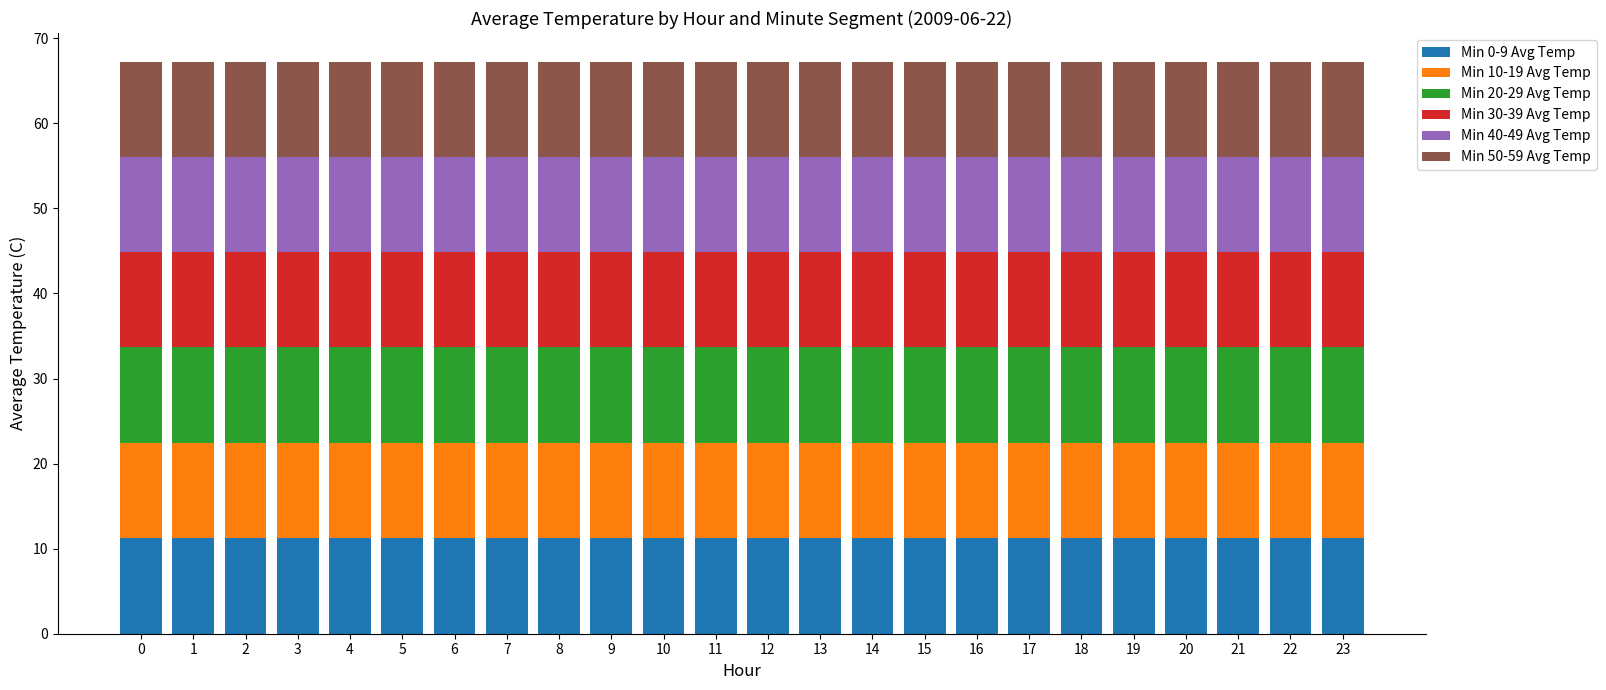

What is the highest value of the Min 0-9 Avg Temp series?

11.2